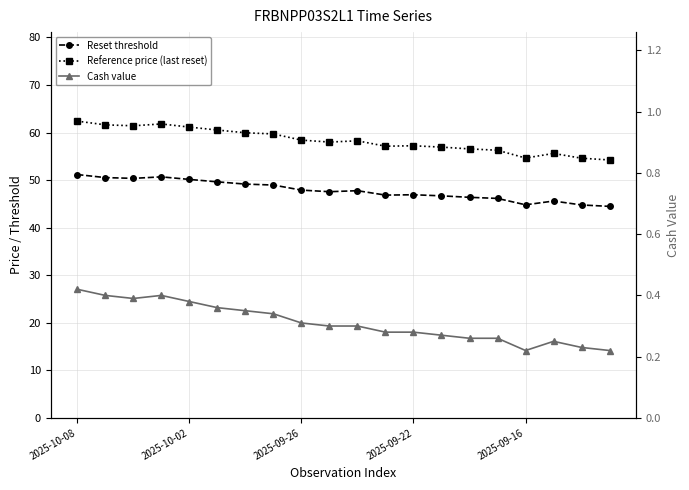

What value does the Reference price (last reset) series have at 14?

56.5